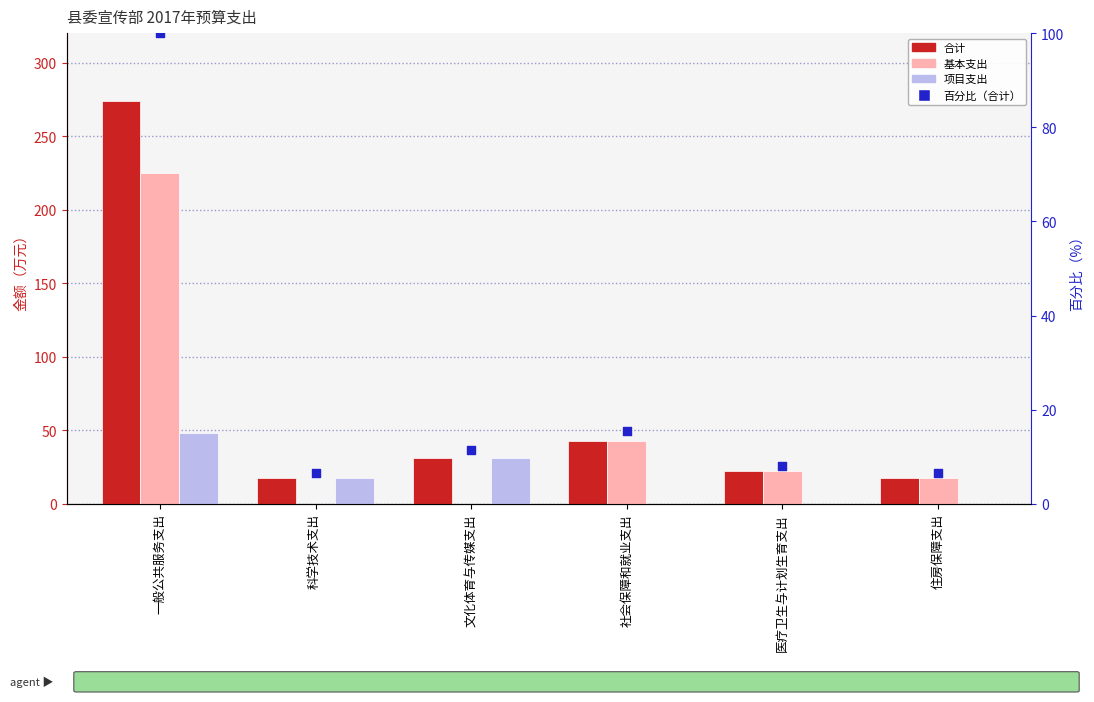

Which series contains the highest Y value?

合计